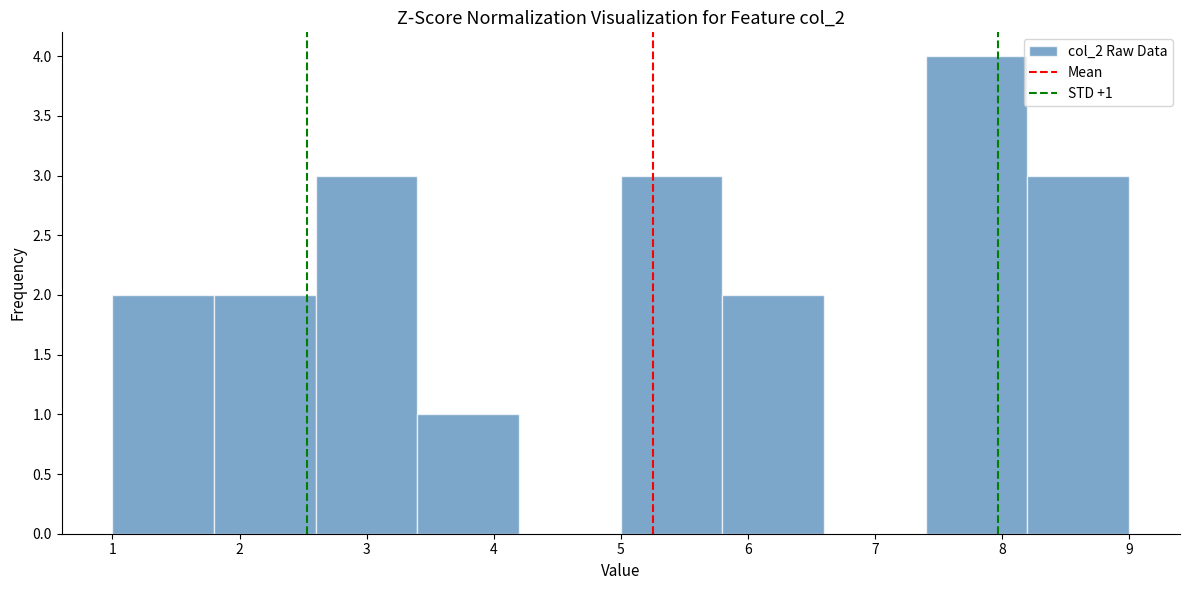

Which range on the x-axis has the tallest bar?

7.4 to 8.2